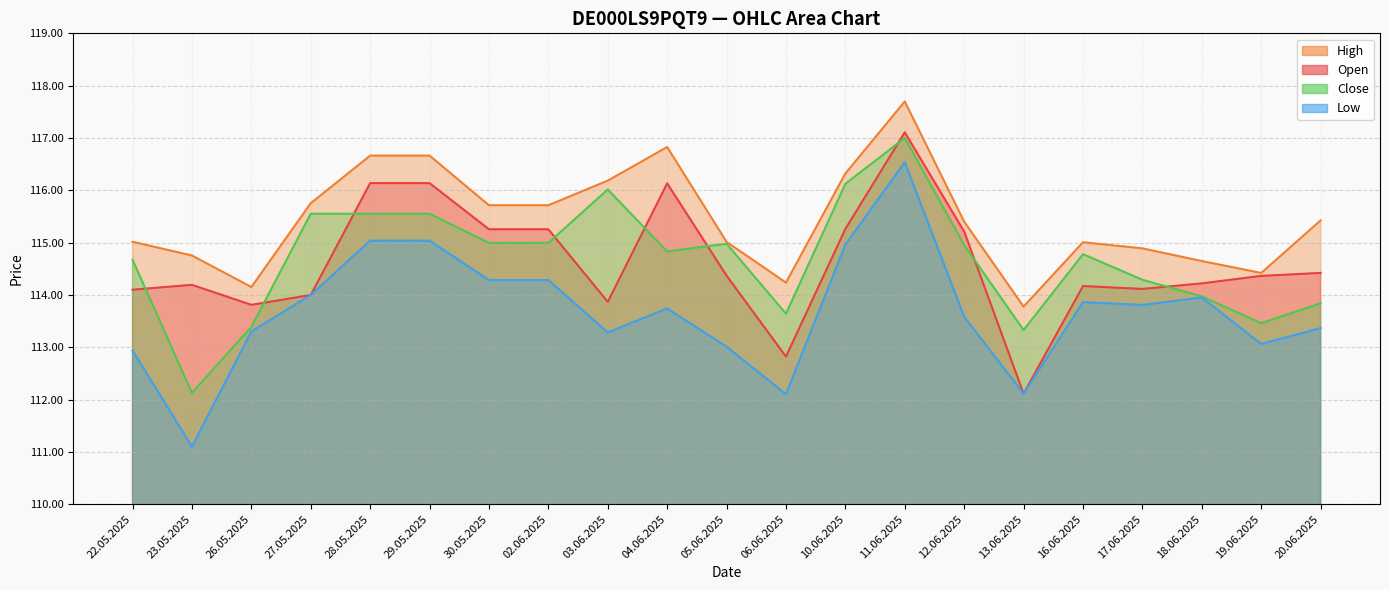

Between 22.05.2025 and 06.06.2025, which series saw the biggest shift?

Open